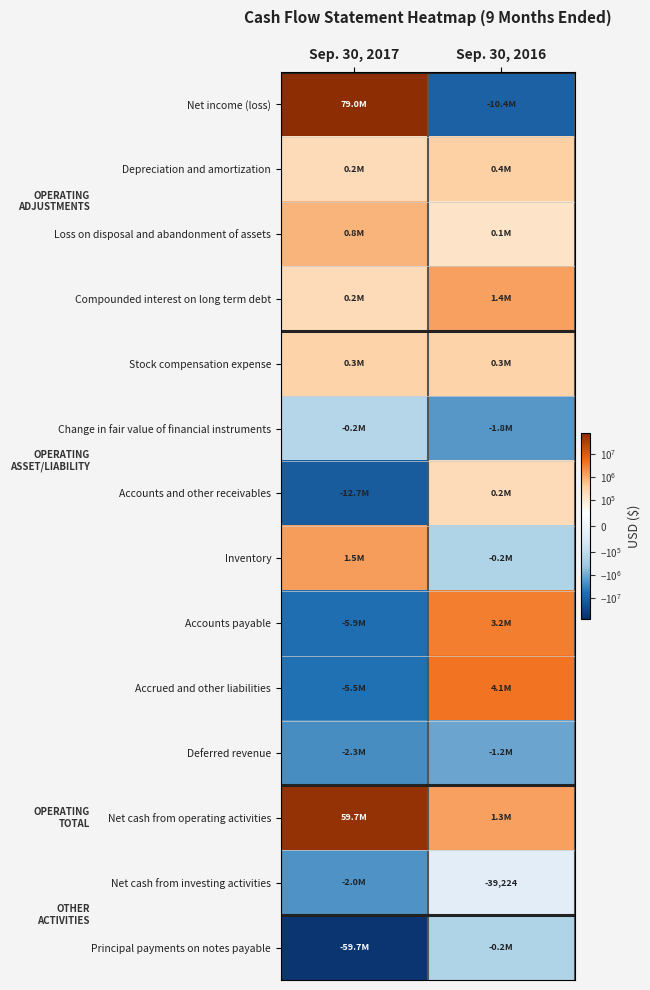

At which label does Accrued and other liabilities reach its peak?

Sep. 30, 2016